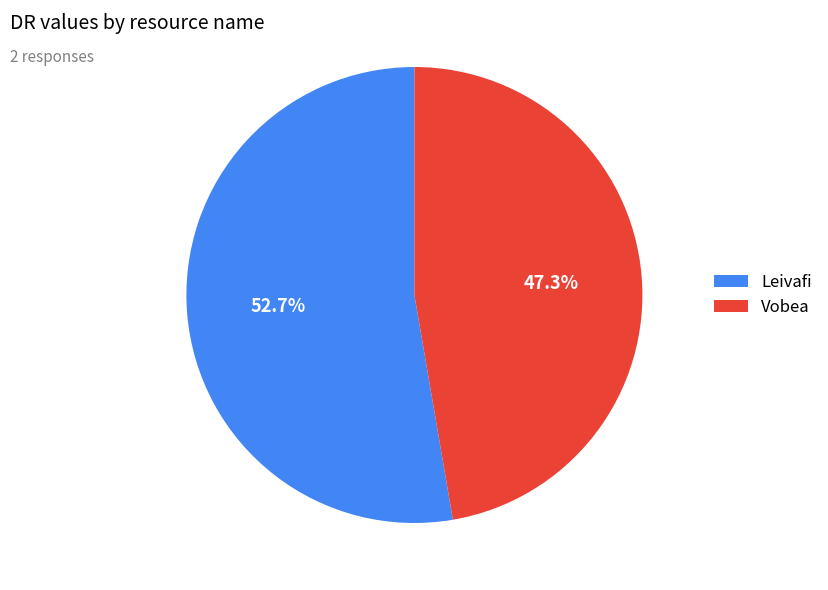

Does Vobea account for over 50% of the chart?

No